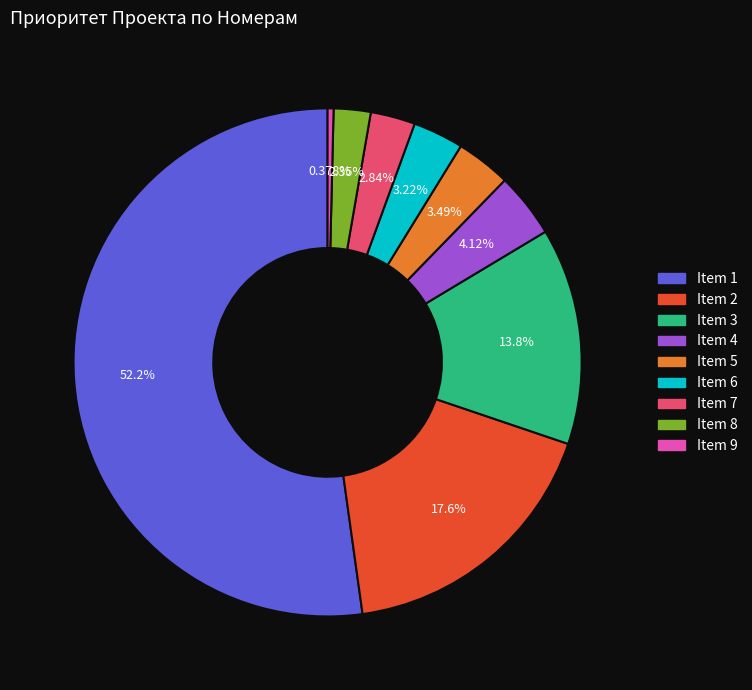

Does any single category account for the majority?

Yes